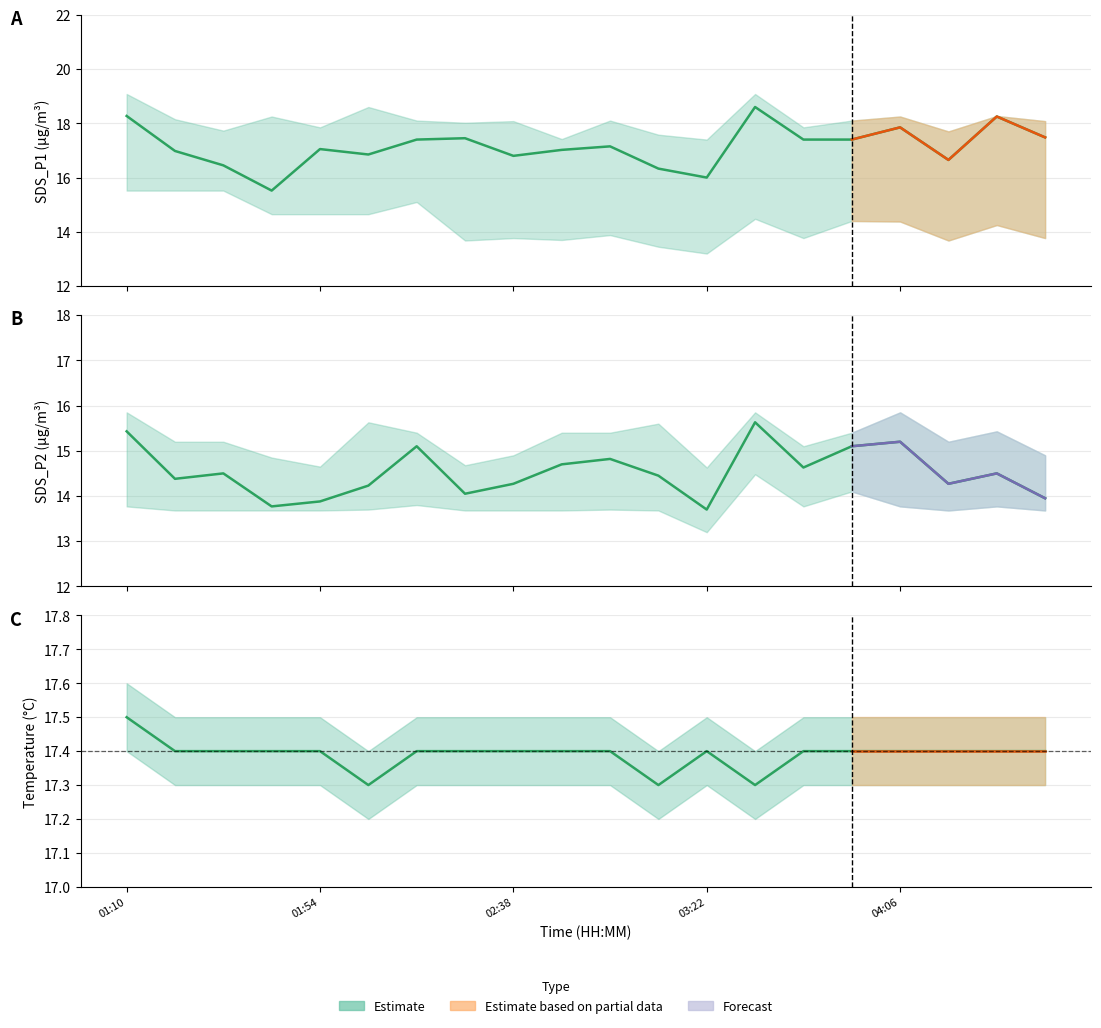

What is the total value across all series at 02:49?

49.1